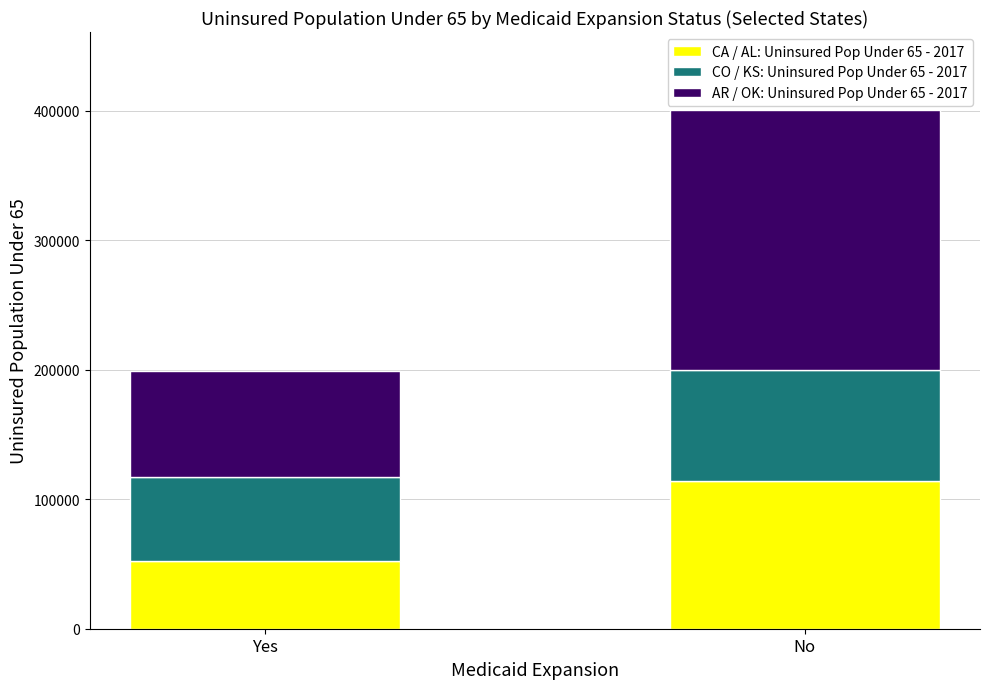

At which label does CA / AL: Uninsured Pop Under 65 - 2017 reach its peak?

No